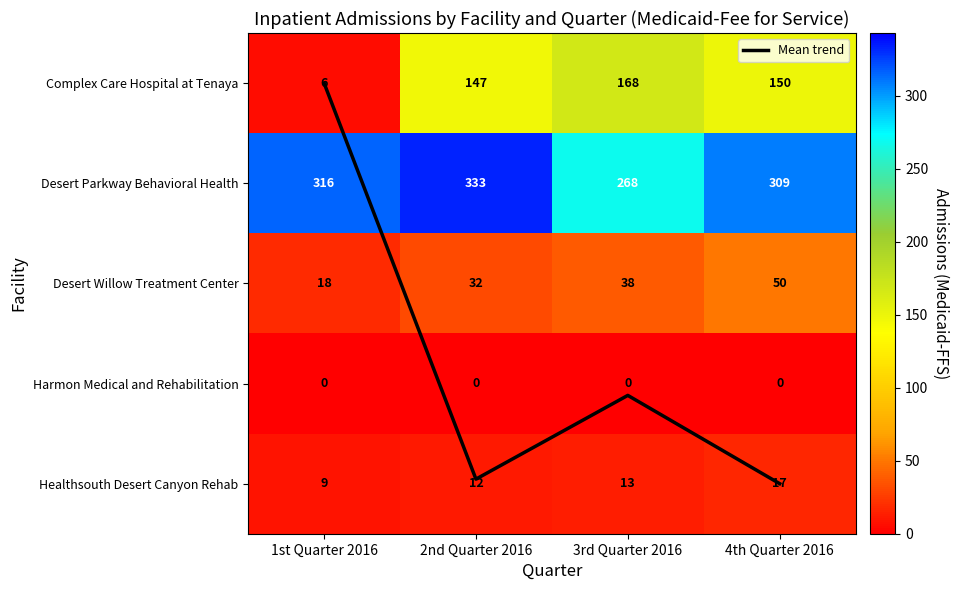

At which label is Complex Care Hospital at Tenaya closest to 87?

2nd Quarter 2016